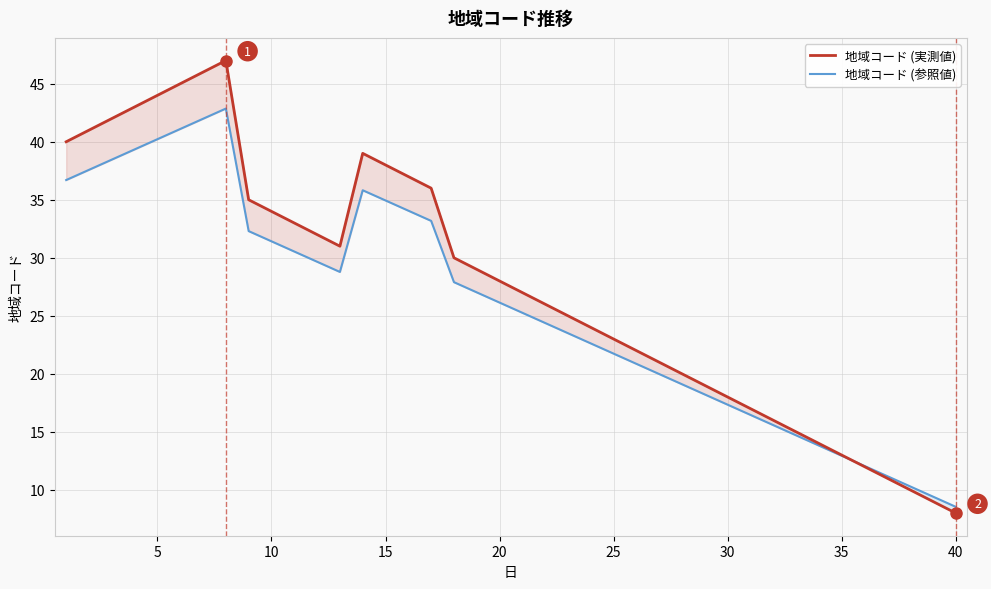

The value of 地域コード (実測値) at 15 is 24.2. True or false?

False